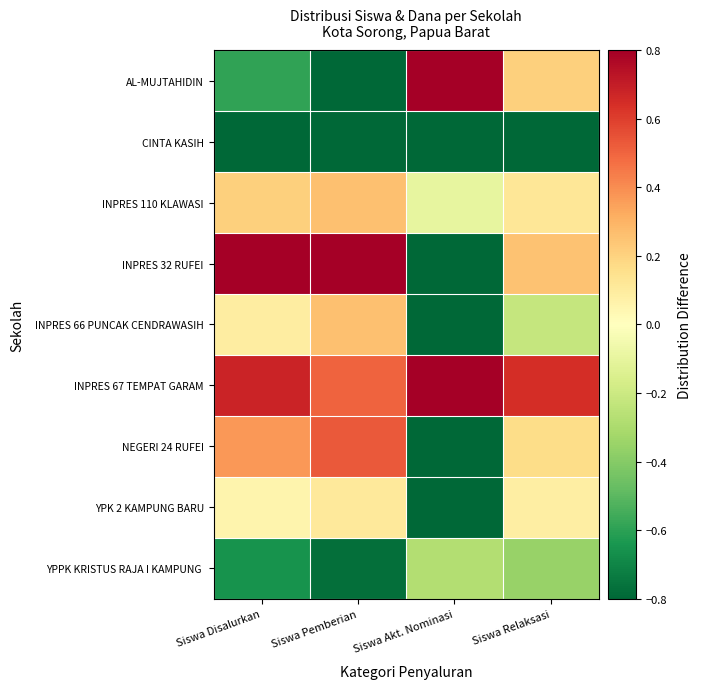

What is the minimum value shown in the chart?

-1.0